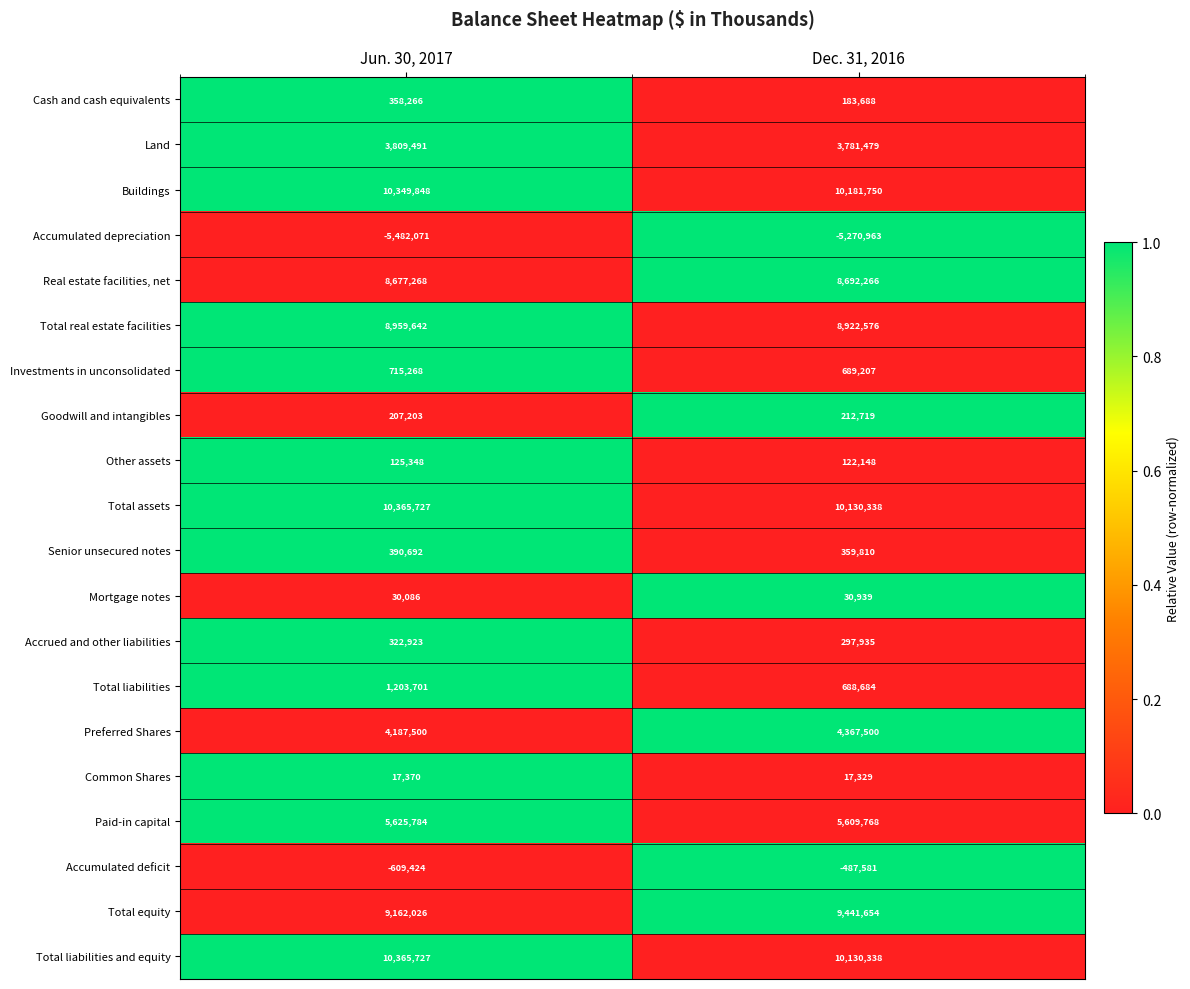

Which category has the highest value across all series?

Jun. 30, 2017